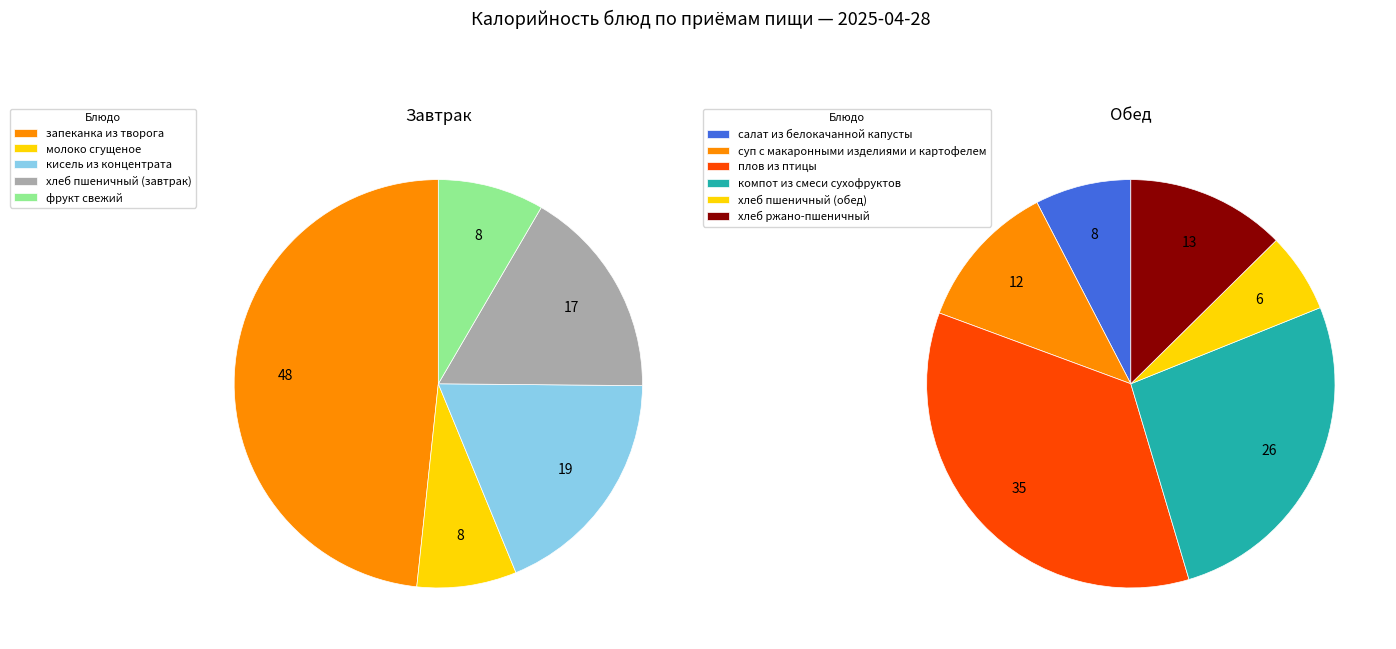

What is the largest slice in the pie chart?

запеканка из творога